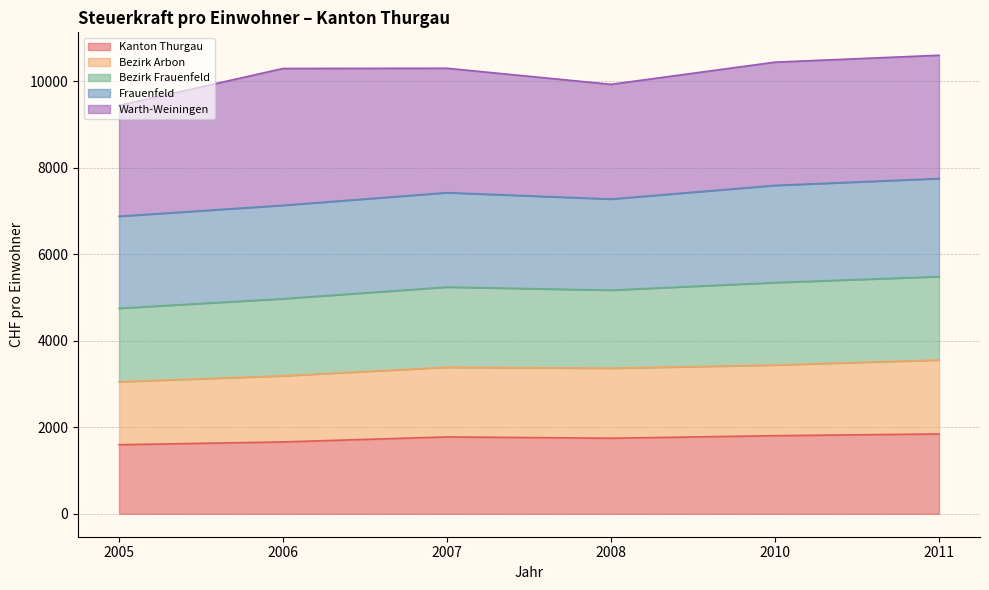

What is the value of the Kanton Thurgau point at the 4th from the left?

1748.0